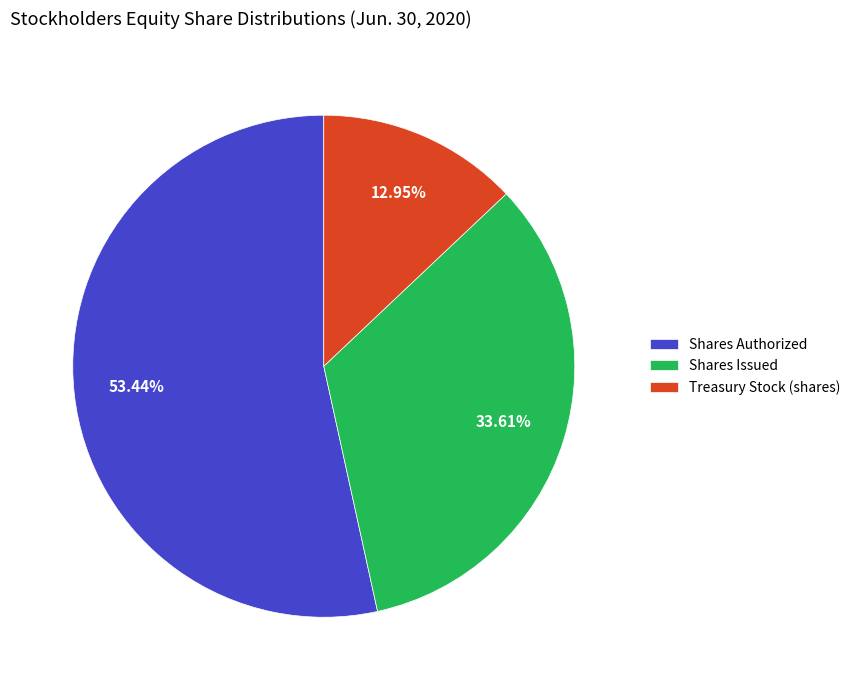

Approximately how many times larger is the value at Shares Authorized compared to Shares Issued?

1.6